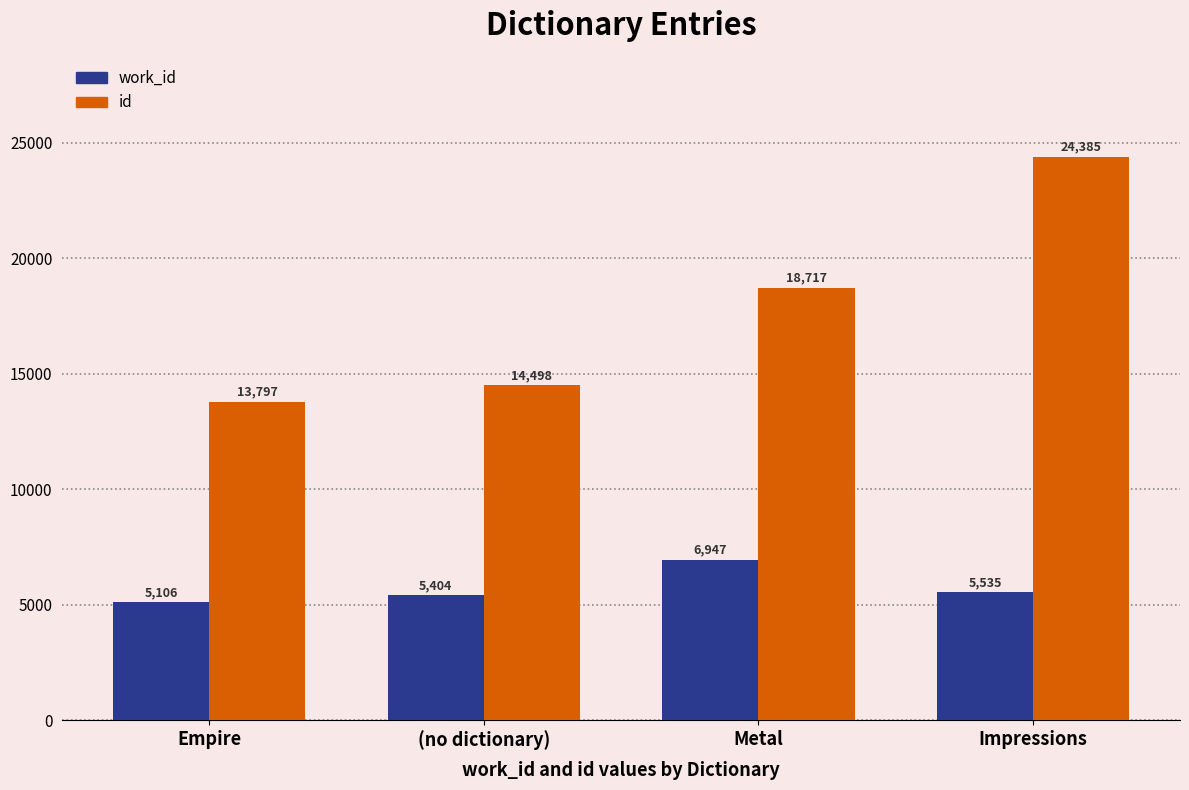

Is it true that id equals 24385 at Impressions?

True